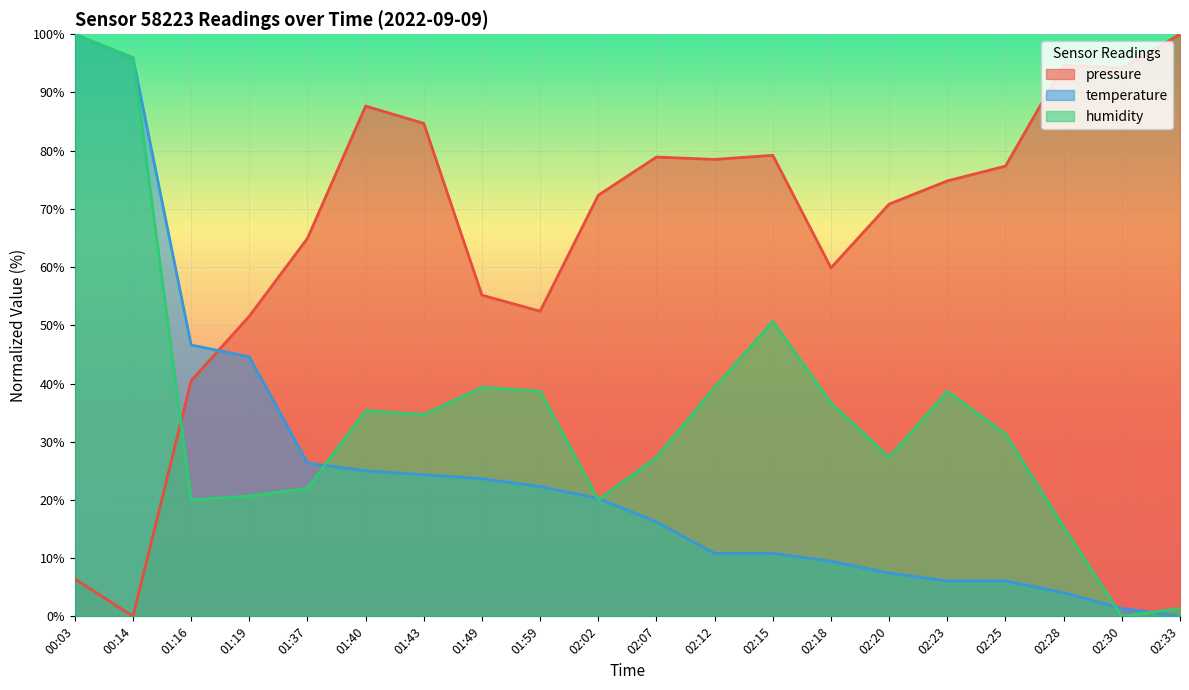

The value of pressure at 01:40 is 87.7. True or false?

True